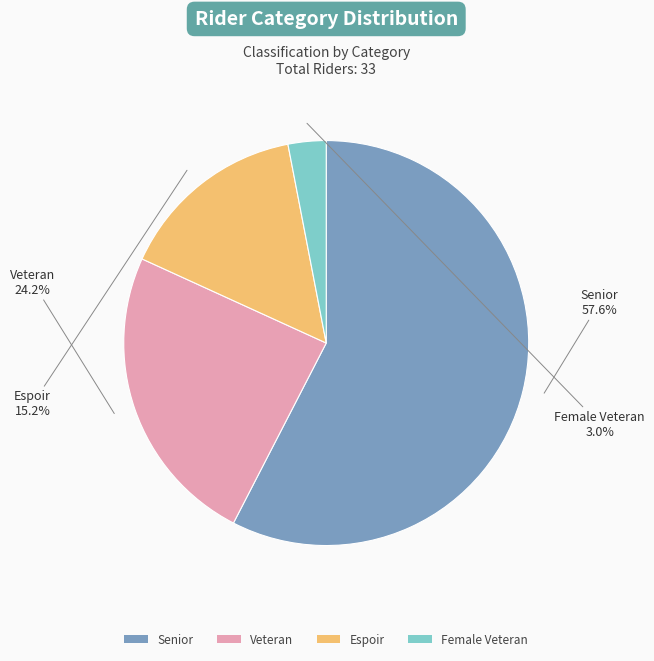

Which has a higher value, Female Veteran or Senior?

Senior